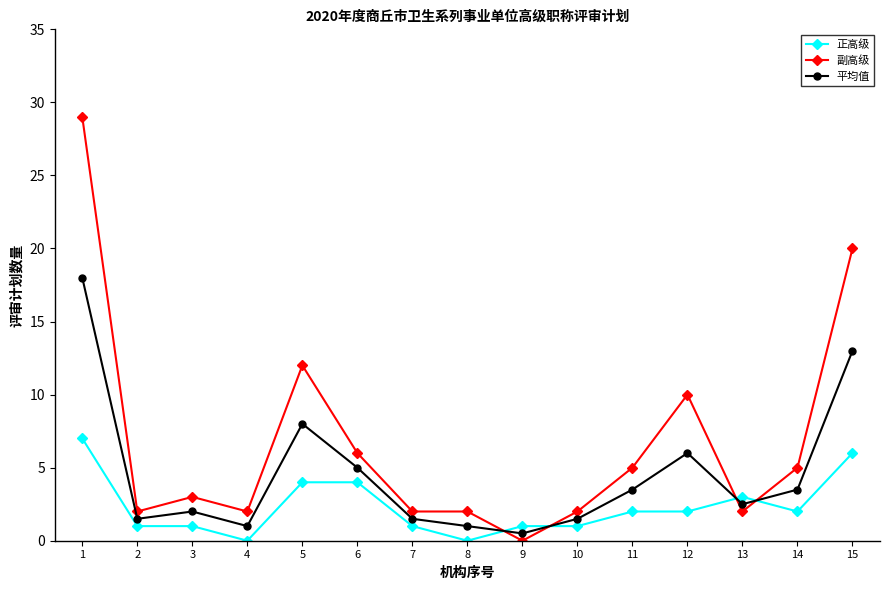

What is the sum of the 正高级 values at 5 and 9?

5.0